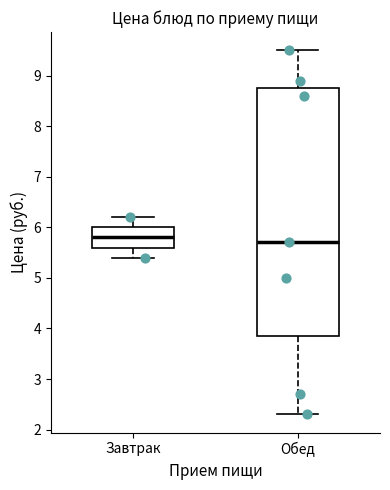

Reading left to right, read every box against the y-axis: the position of its median line, the range the box covers, and the ends of its whiskers. The values are not printed on the chart, so give them approximately, as read against the axis.

Завтрак: median 5.8, box 5.6 to 6.0, whiskers 5.4 to 6.2
Обед: median 5.7, box 3.9 to 8.8, whiskers 2.3 to 9.5